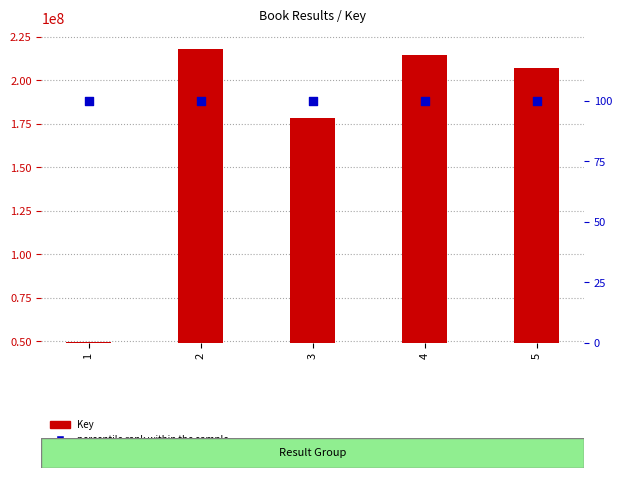

Which series has the widest spread of Y values?

Key